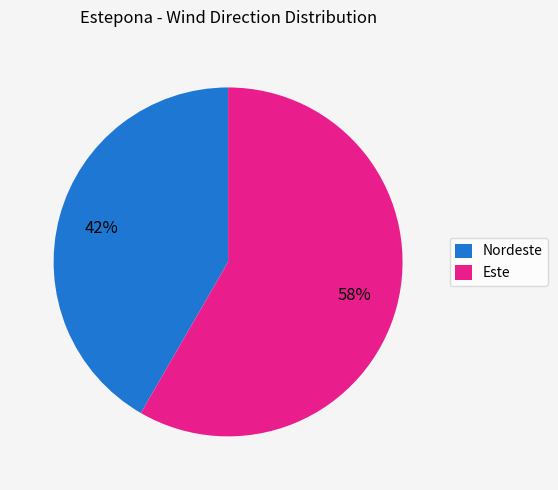

To the nearest percent, what is the average slice percentage?

50%